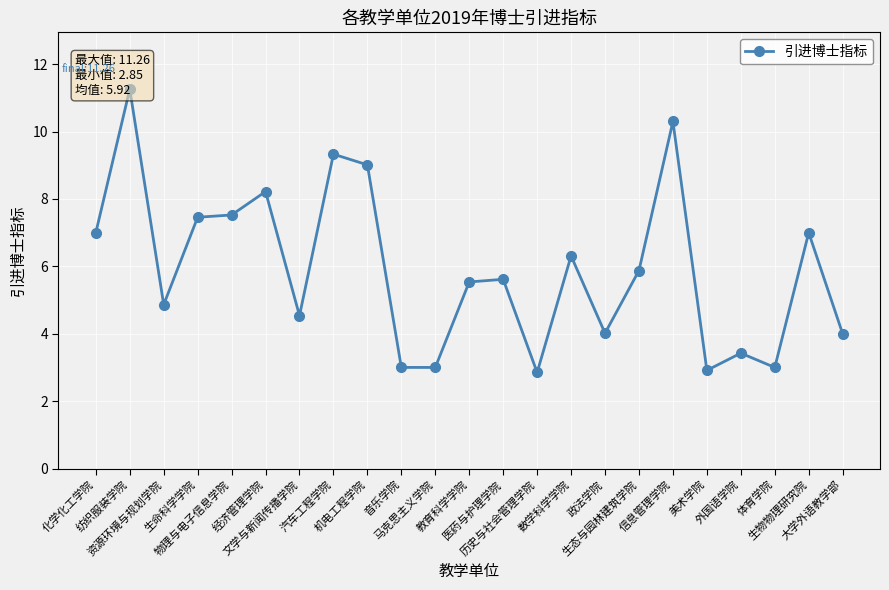

What is the label of the 7th point from the right?

生态与园林建筑学院